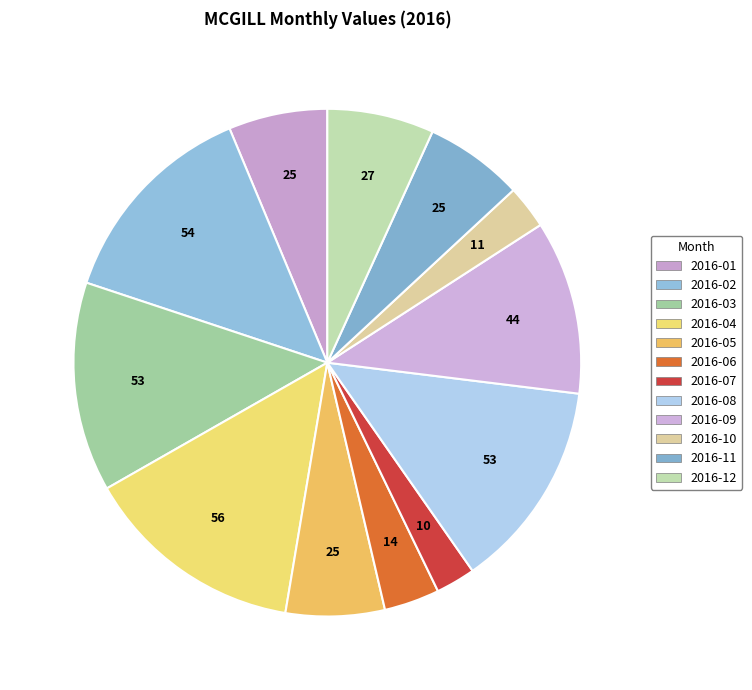

How many slices are in this pie chart?

12